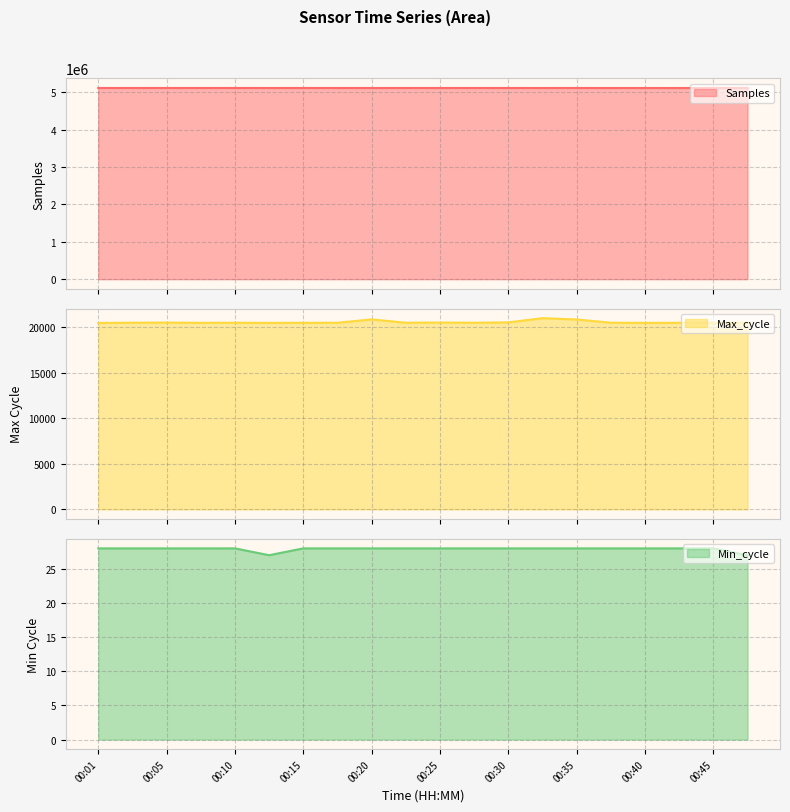

Which series has the largest total across all categories?

Samples